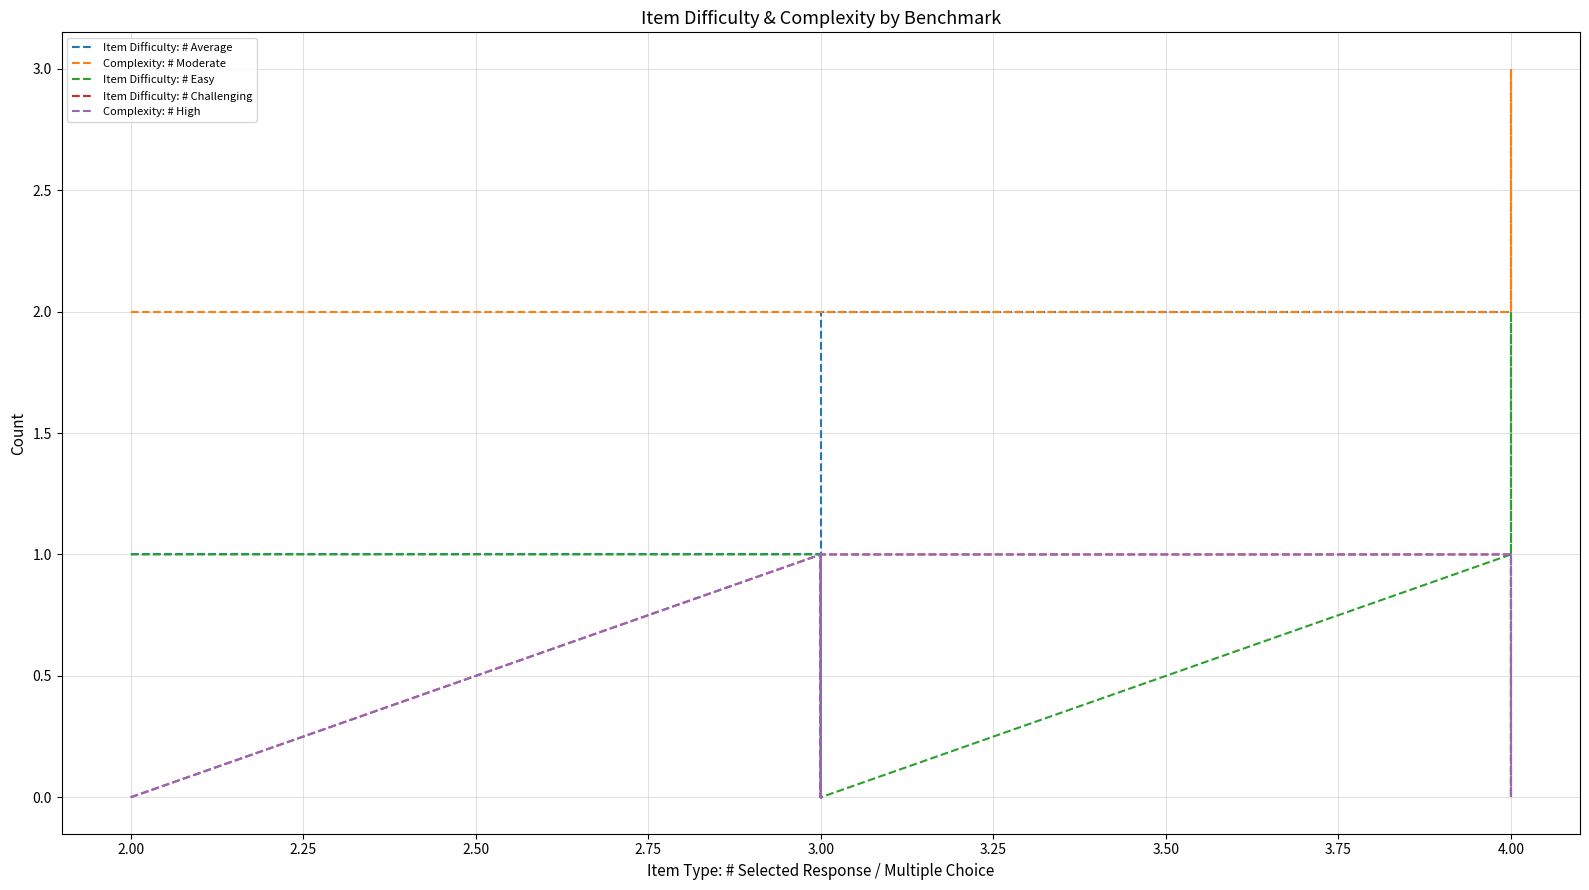

In Item Difficulty: # Challenging, how many points are higher than both neighbors (excluding endpoints)?

2